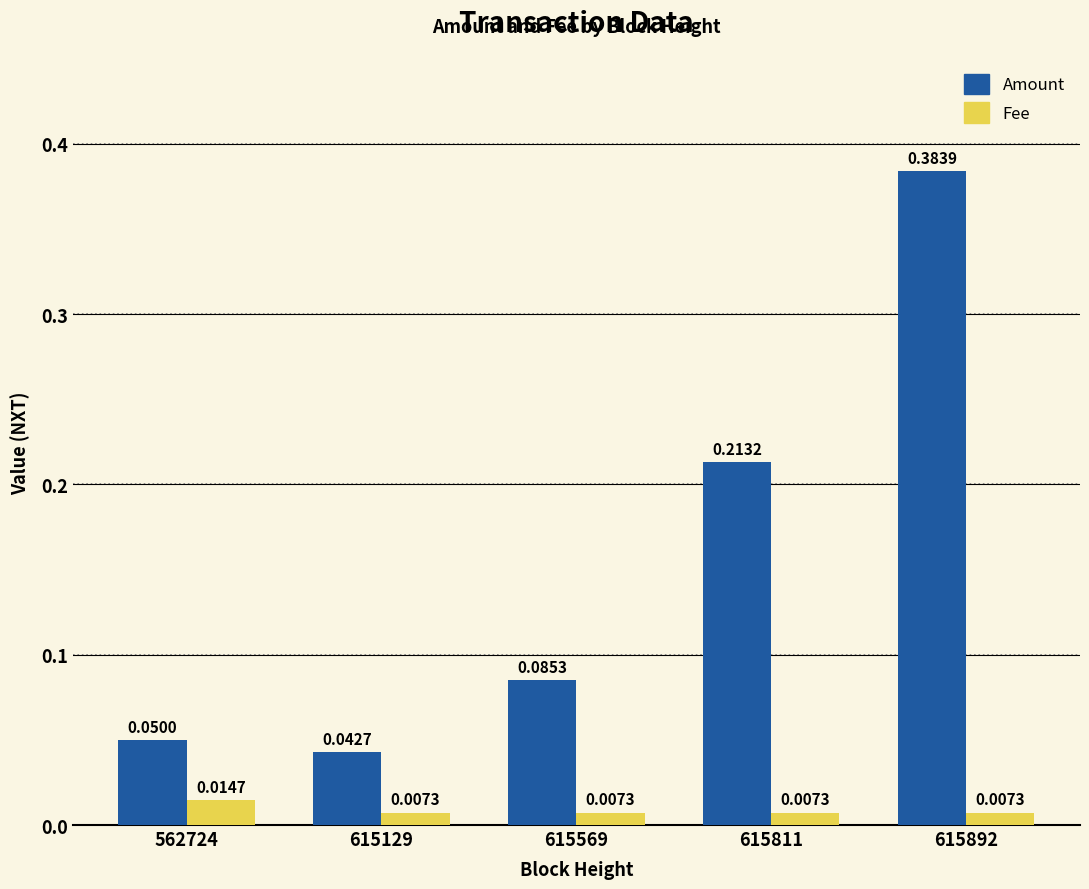

At how many categories does at least one series exceed 0?

5